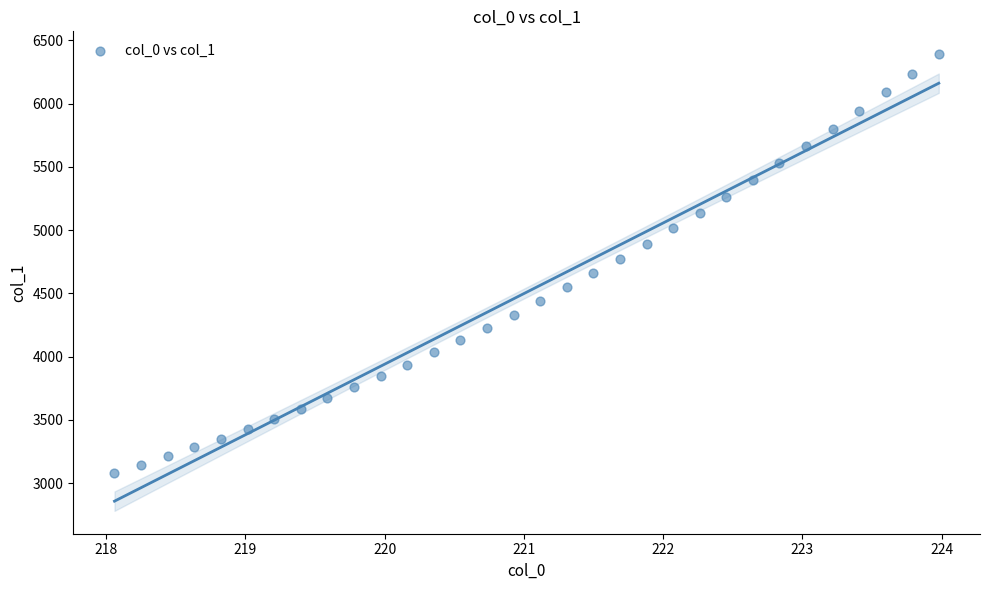

What is the range of X values (max minus min)?

5.9